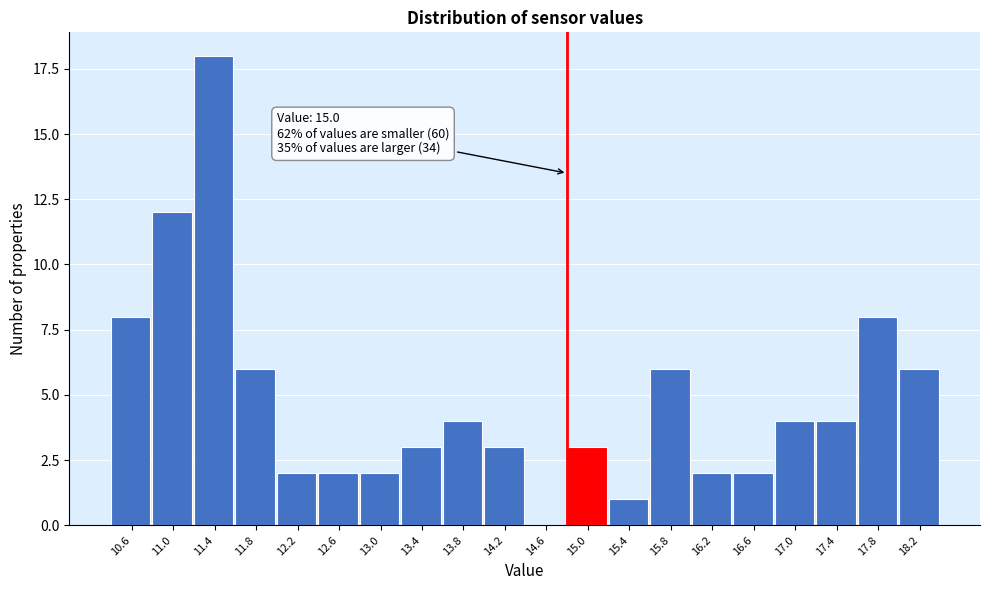

What is the maximum value shown in the chart?

18